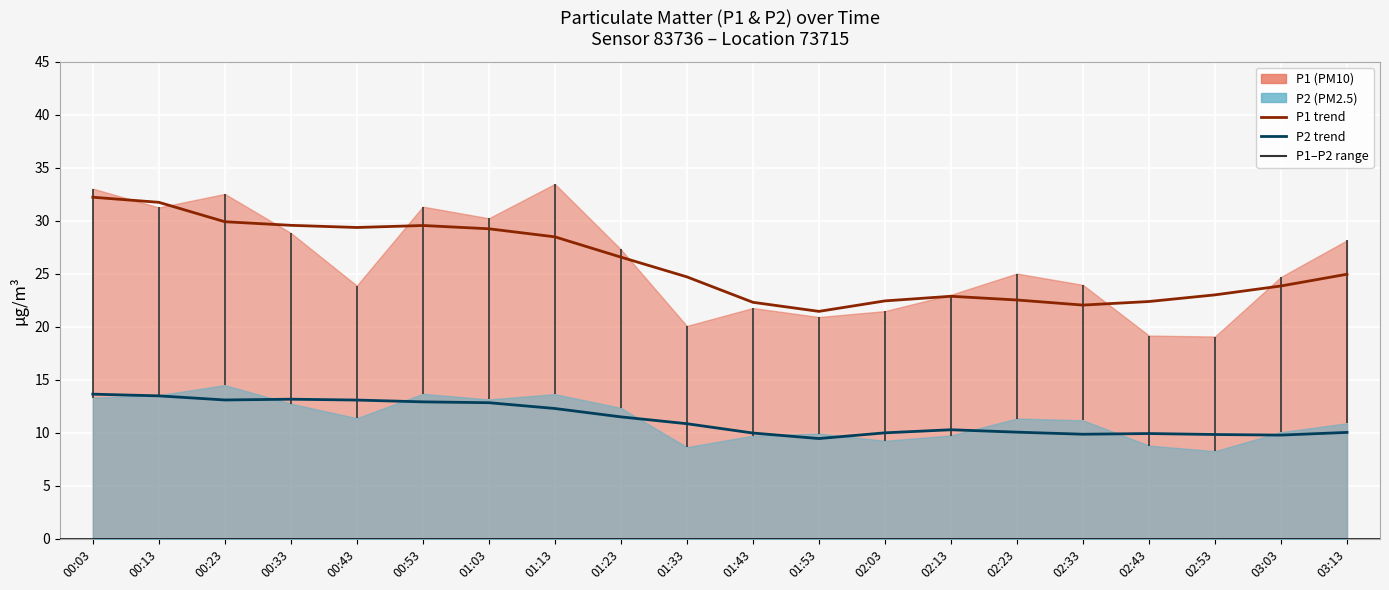

Reading right to left, extract all data points from this chart.

P1 trend: 03:13=25.0	03:03=23.8	02:53=23.0	02:43=22.4	02:33=22.0	02:23=22.5	02:13=22.9	02:03=22.4	01:53=21.5	01:43=22.3	01:33=24.7	01:23=26.6	01:13=28.5	01:03=29.2	00:53=29.6	00:43=29.4	00:33=29.6	00:23=29.9	00:13=31.7	00:03=32.2
P2 trend: 03:13=10.0	03:03=9.8	02:53=9.8	02:43=9.9	02:33=9.9	02:23=10.1	02:13=10.3	02:03=10.0	01:53=9.5	01:43=10.0	01:33=10.9	01:23=11.5	01:13=12.3	01:03=12.8	00:53=12.9	00:43=13.1	00:33=13.2	00:23=13.1	00:13=13.5	00:03=13.6